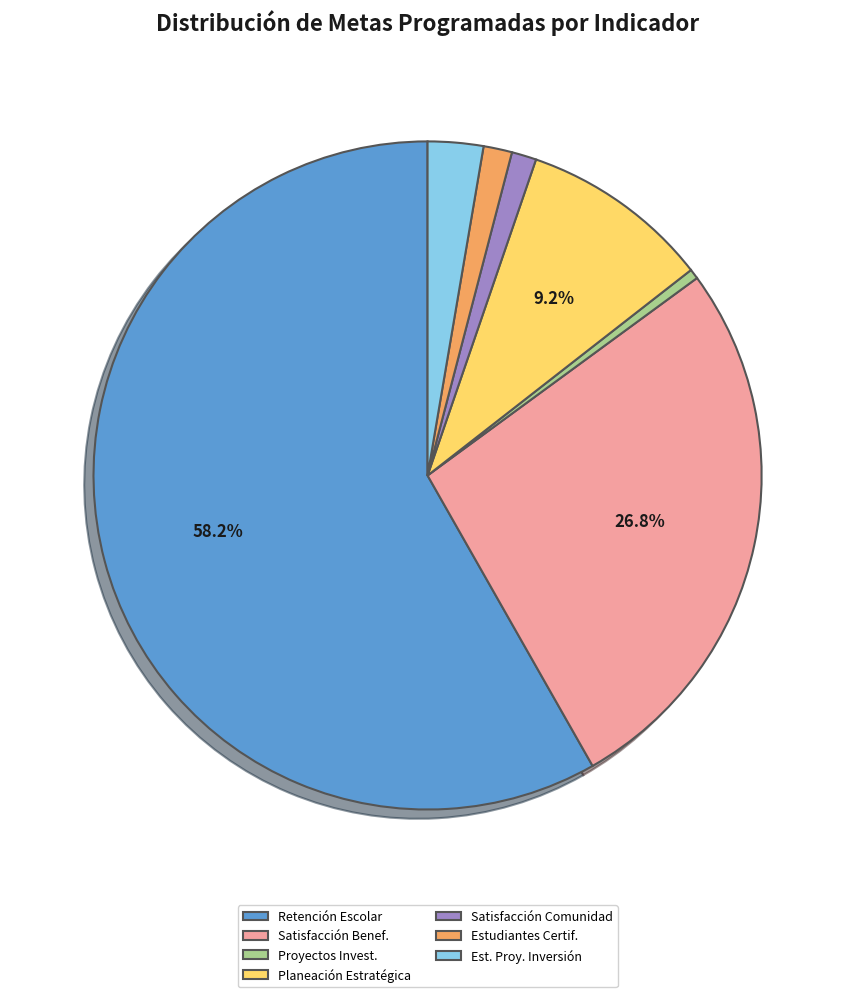

Is there a majority slice in this chart?

Yes